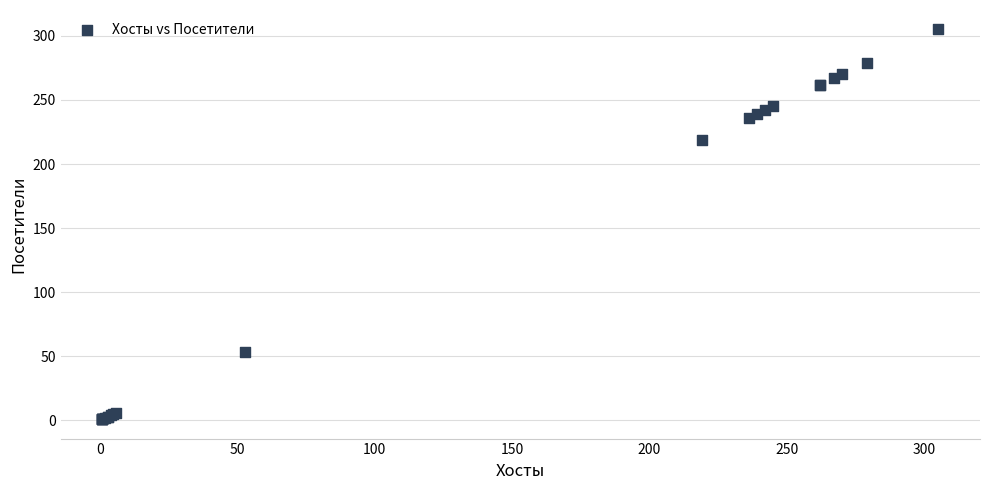

What Y value in the scatter plot is closest to 153?

219